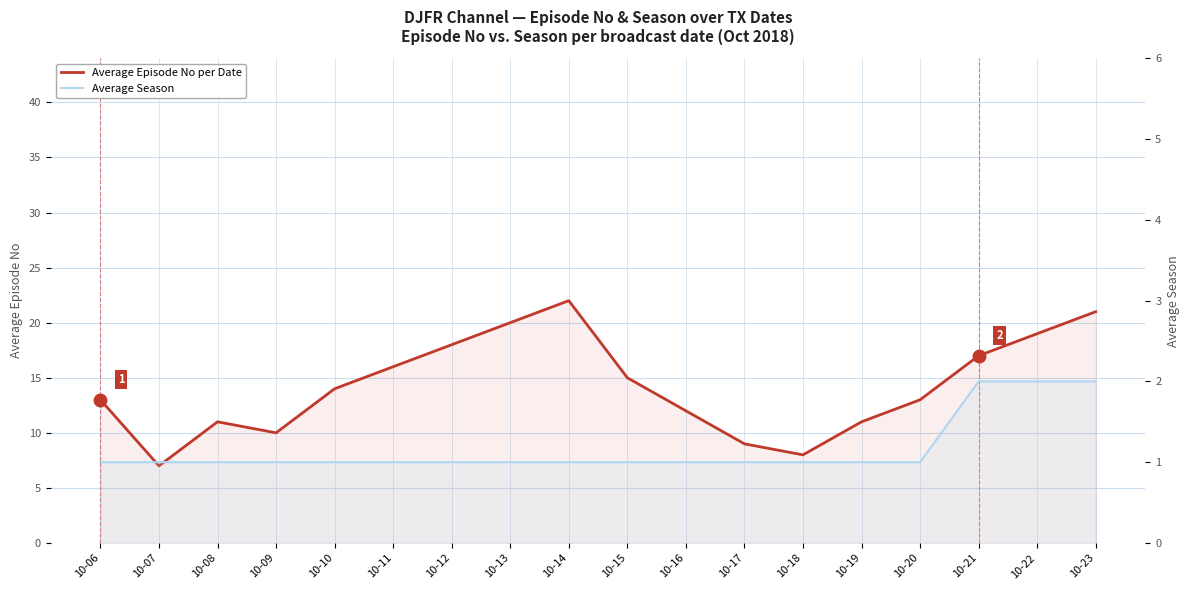

Which series has the largest range (max minus min)?

Average Episode No per Date